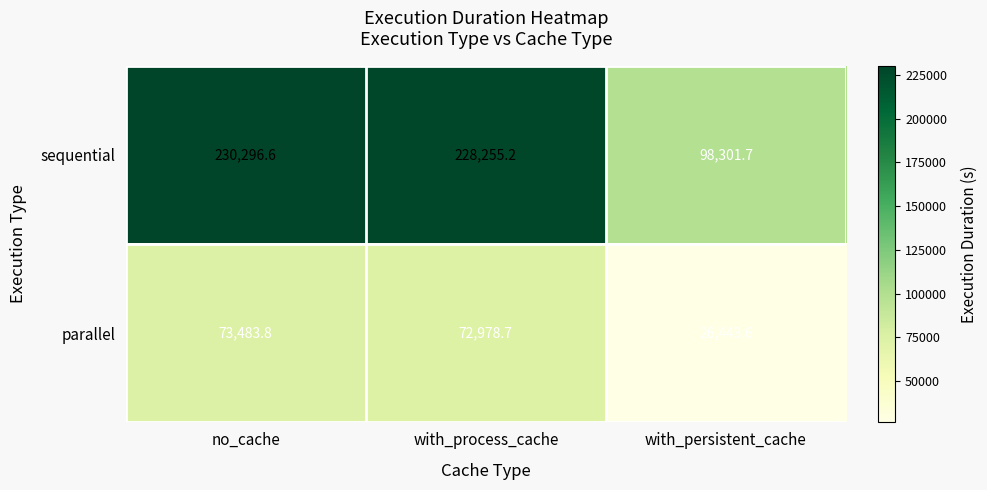

List the series in order of their peak value, highest first.

sequential, parallel